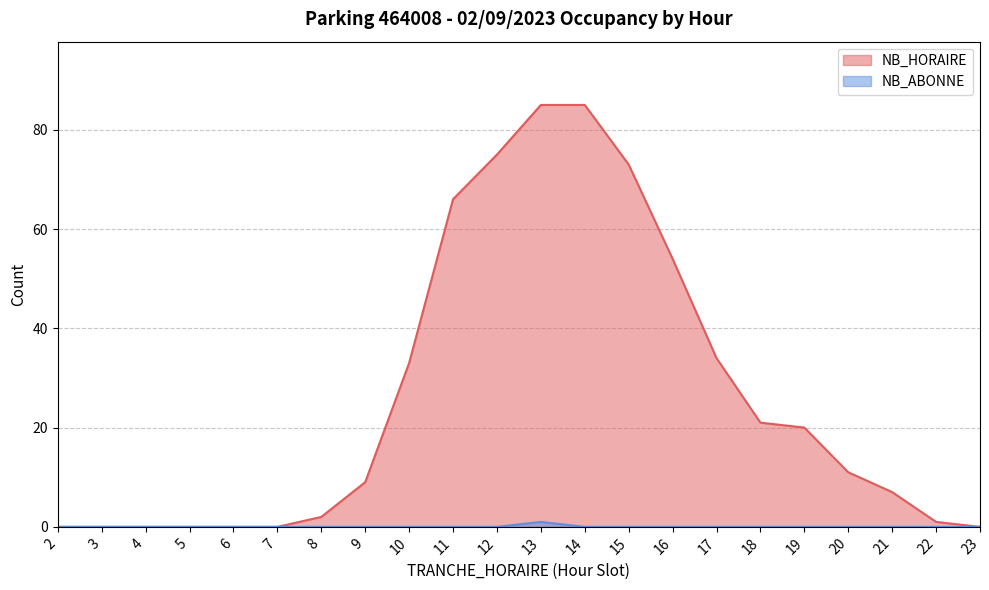

How many data points does each series have?

22